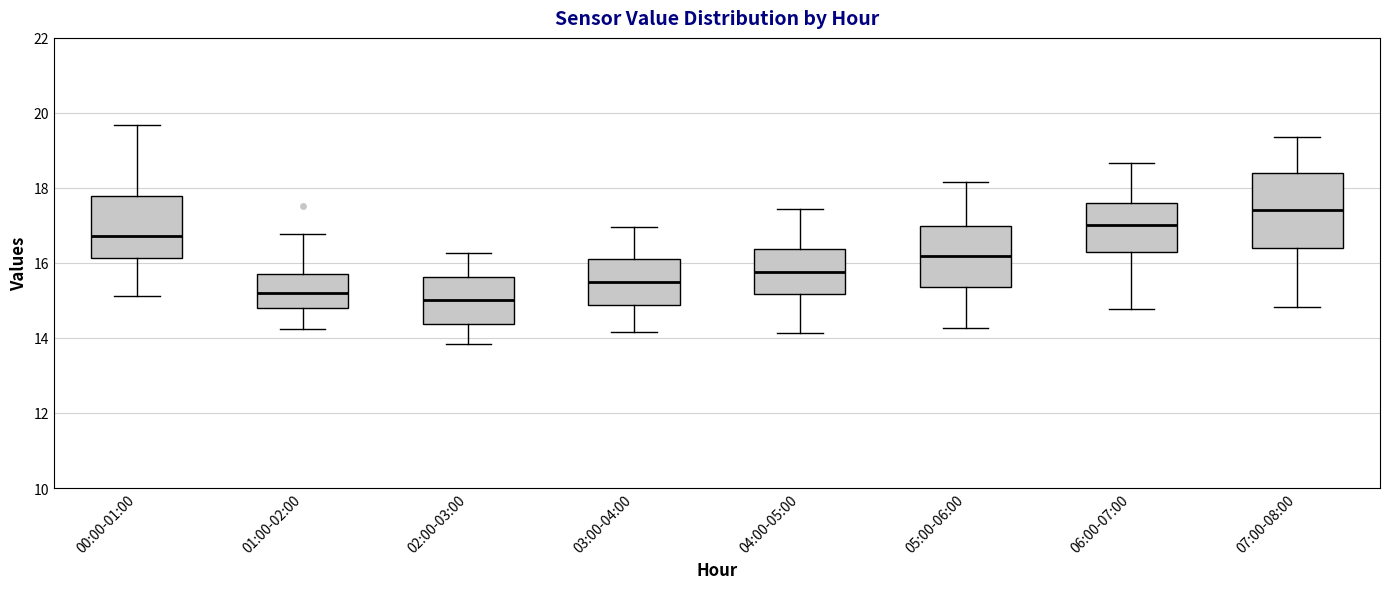

Where does the lower whisker of the box for 03:00-04:00 end on the y-axis? The values are not printed on the chart, so give them approximately, as read against the axis.

14.2